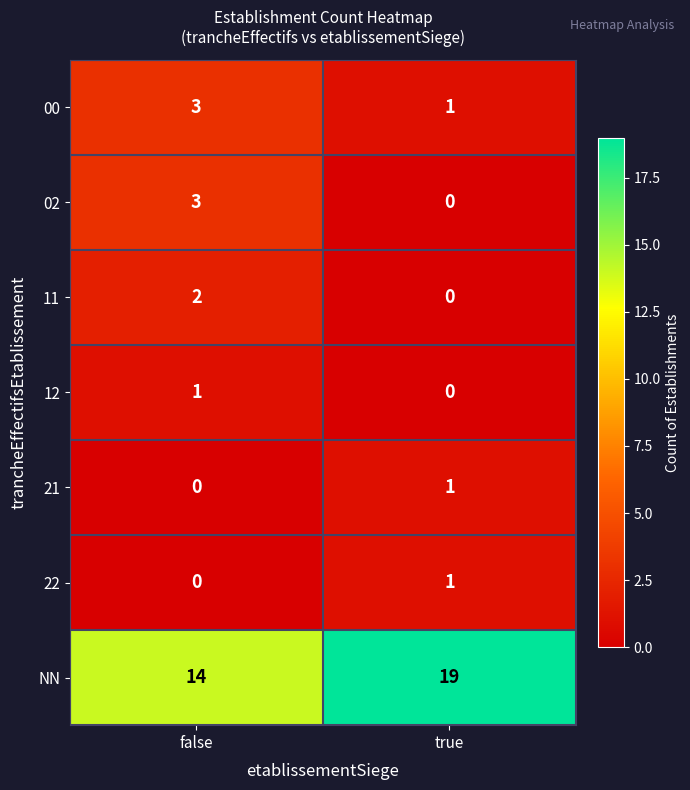

Which series has the widest spread of values?

NN